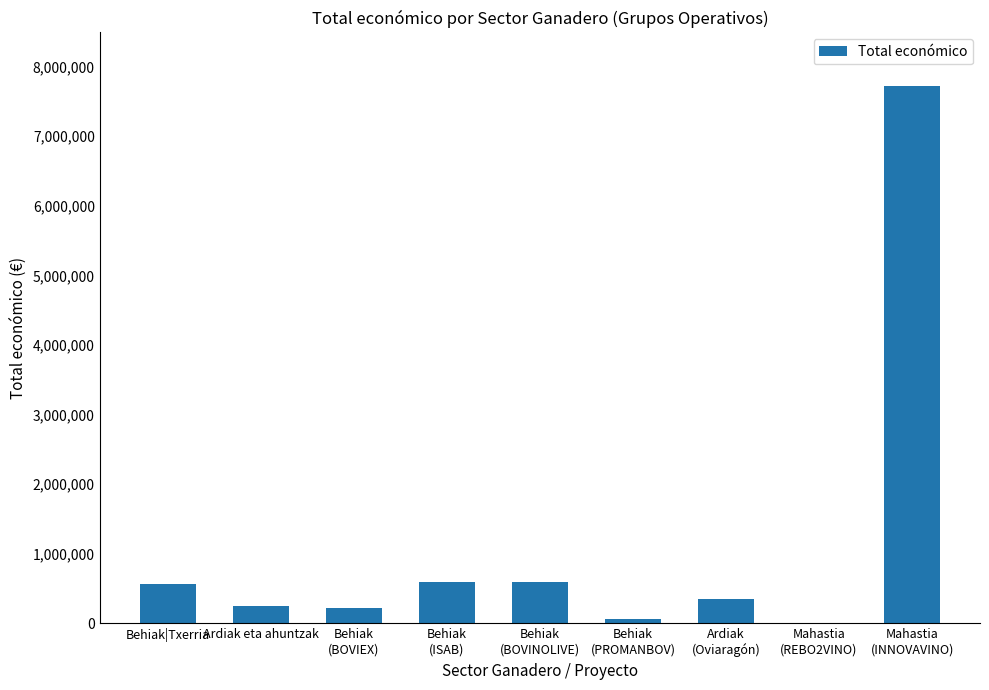

Are the bars horizontal?

No